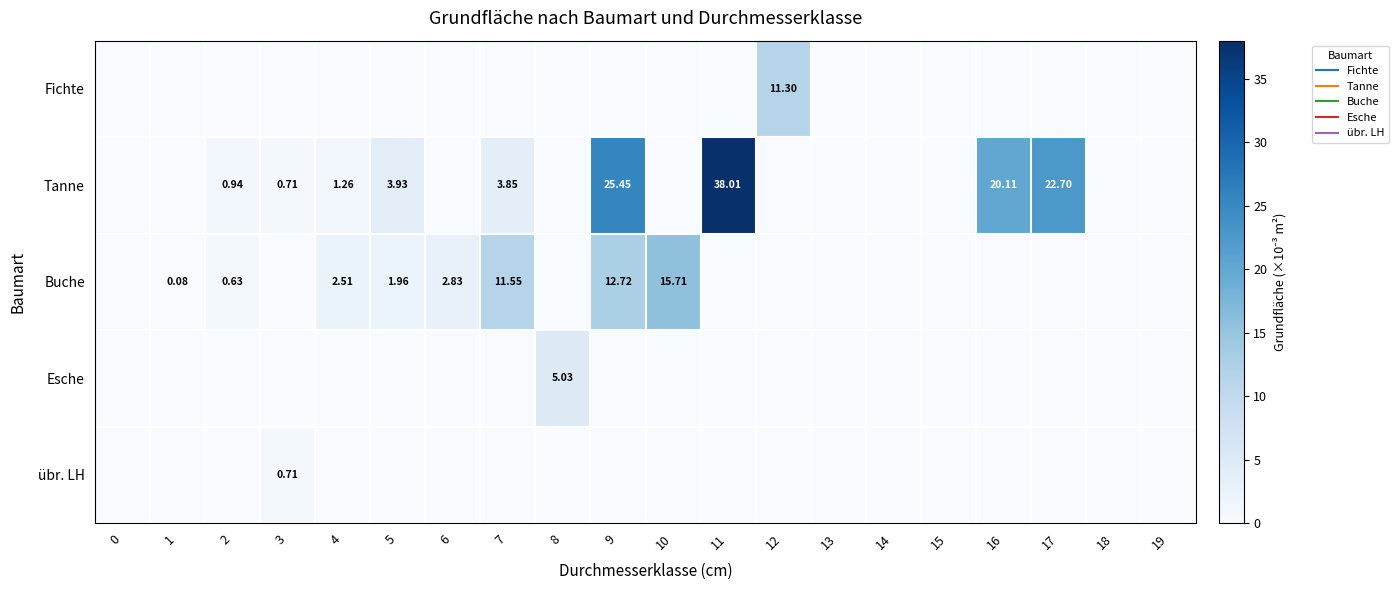

What is the maximum value for Esche?

5.0